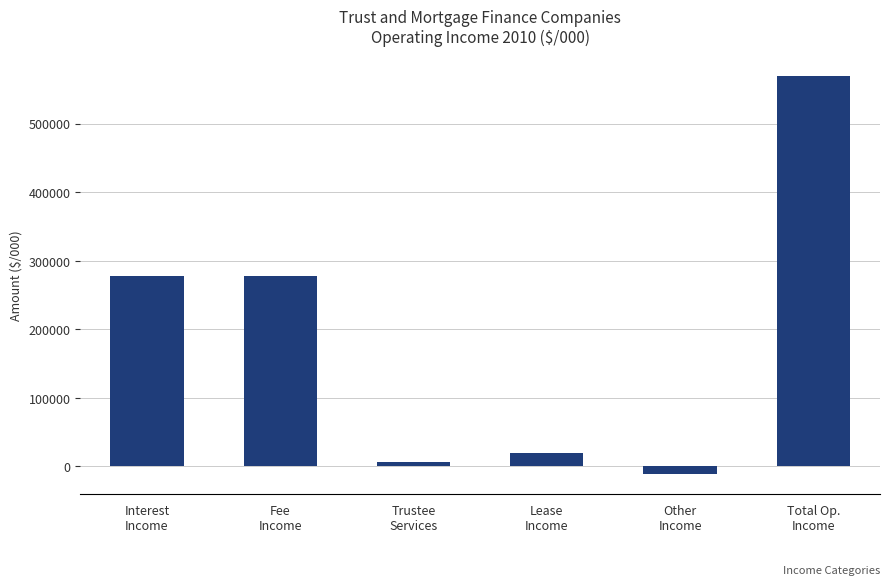

Are the bars horizontal?

No